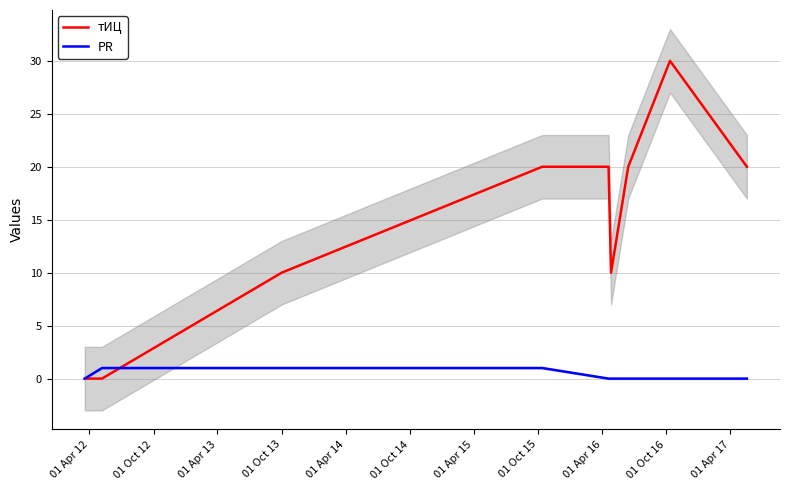

What is the label of the 1st point from the left?

01 Apr 12